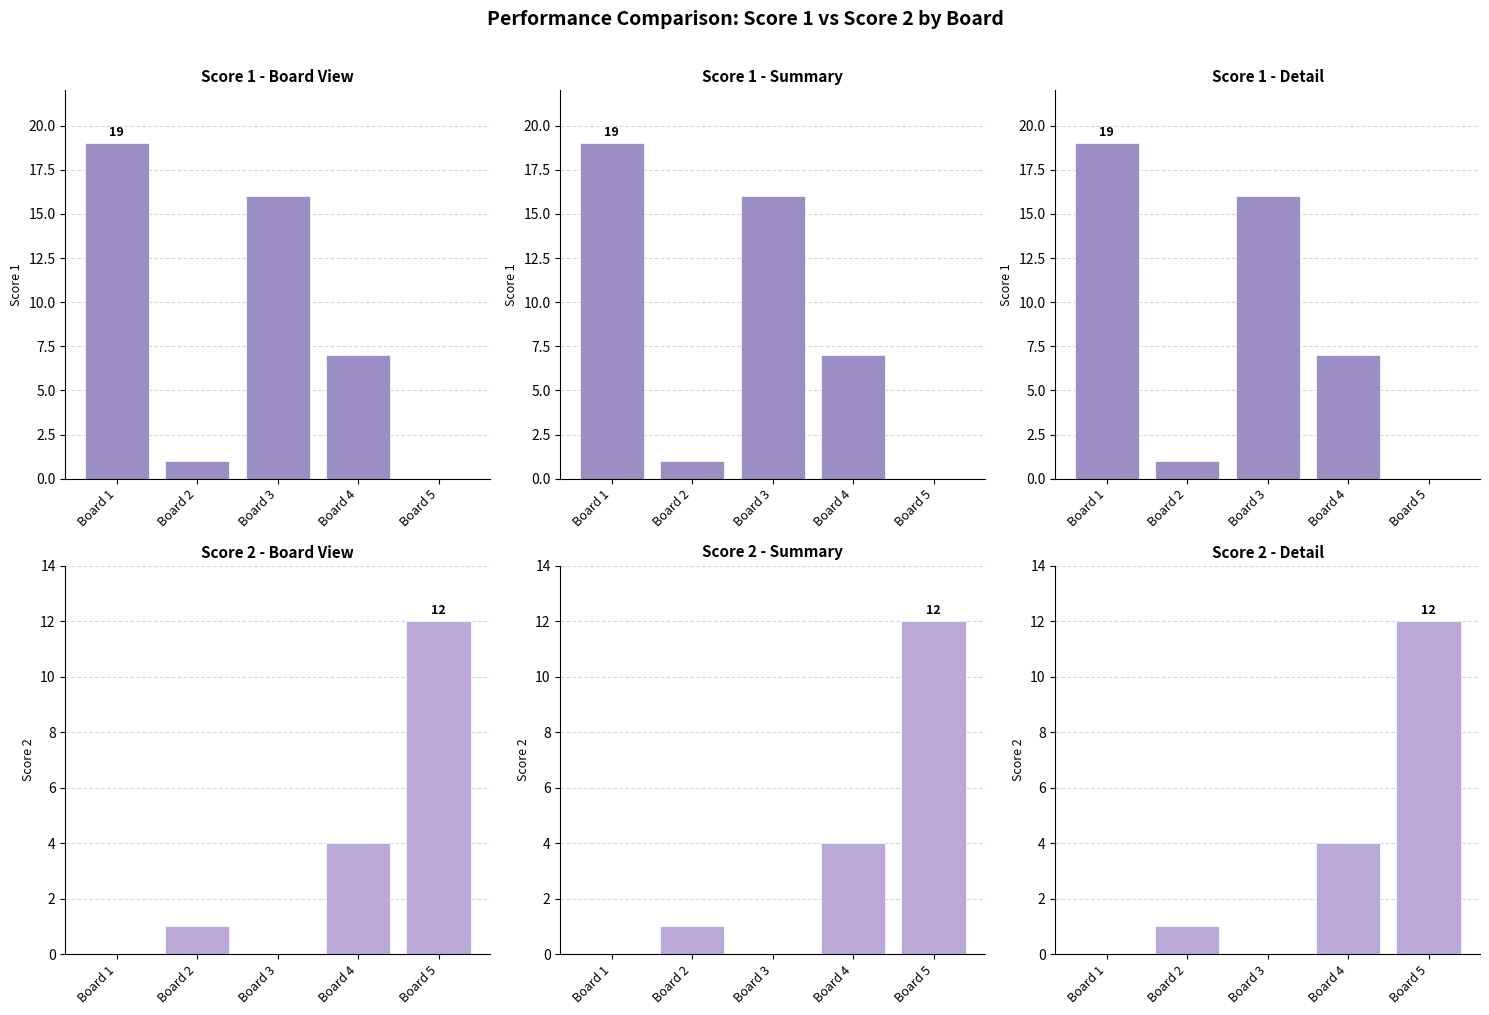

What is the total value across all series at Board 5?

12